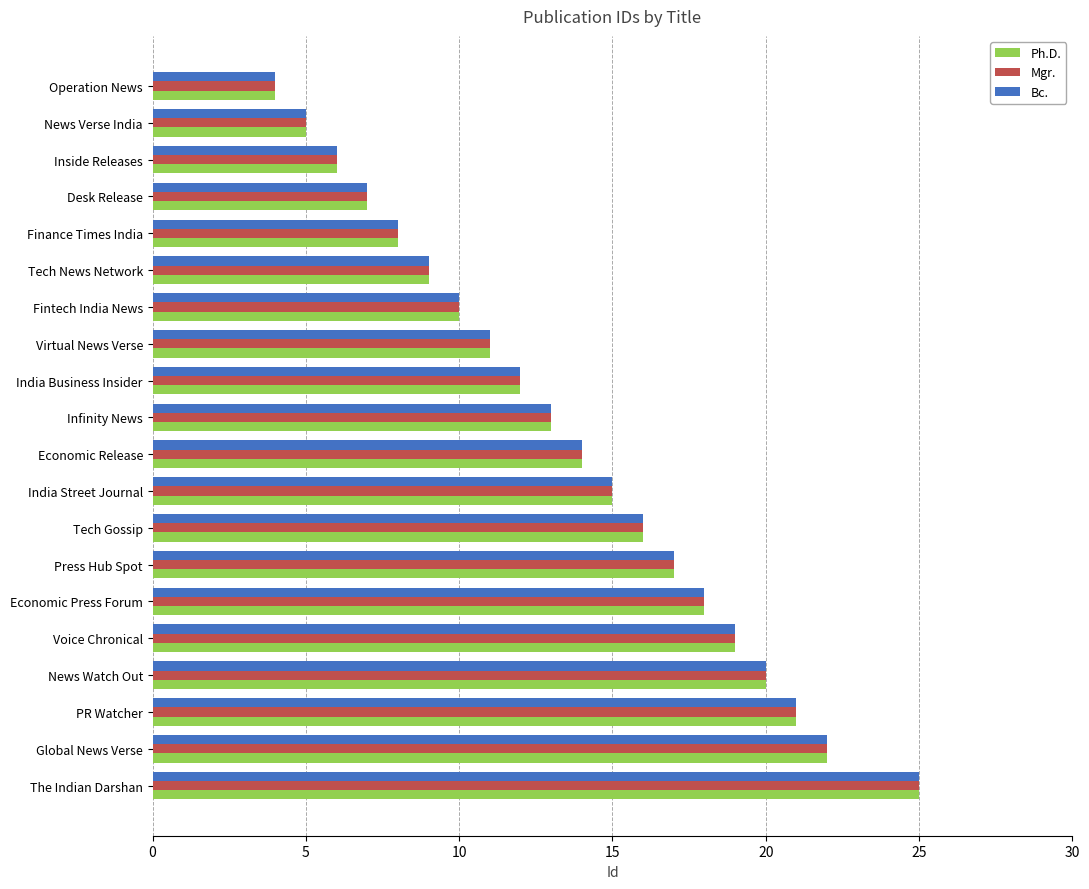

Which category has the highest value across all series?

The Indian Darshan